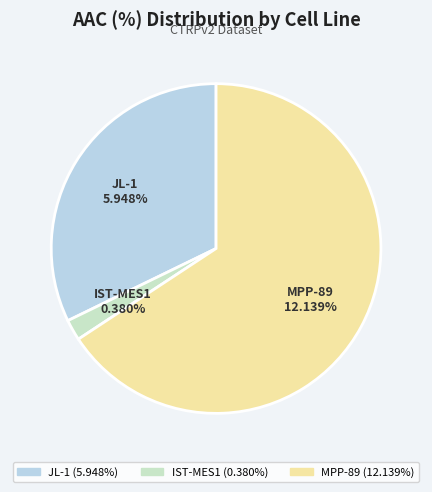

What percentage is the MPP-89 slice, to the nearest percent?

66%